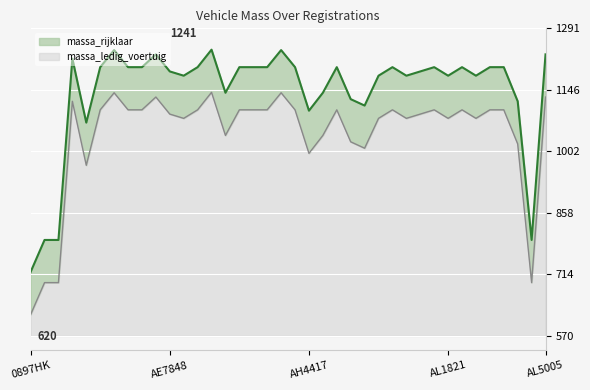

What position from the right is AH5048?

19